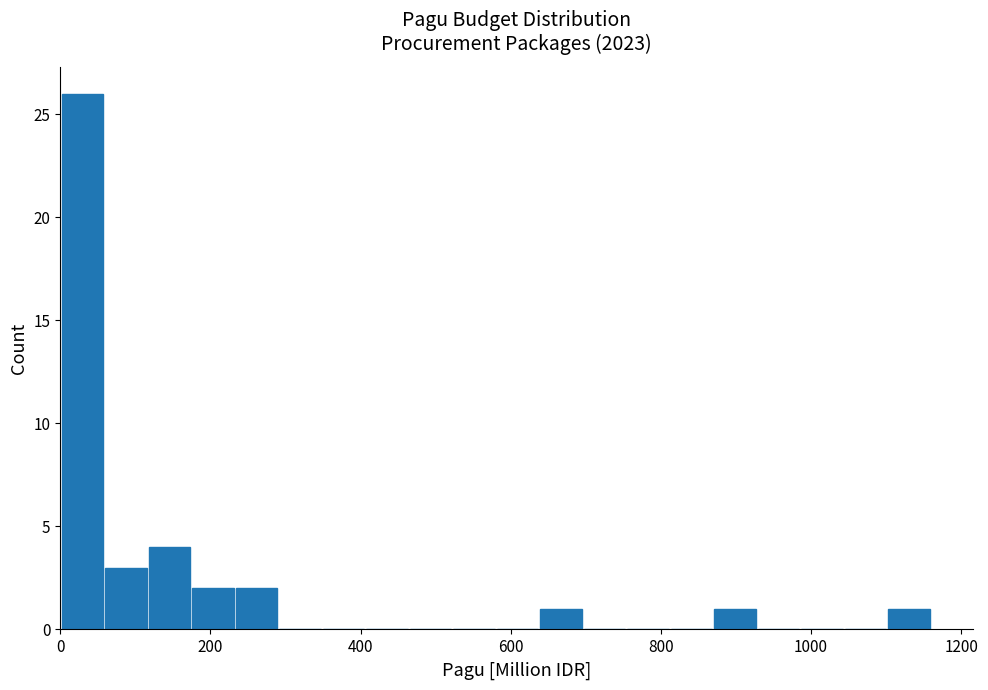

Read against the x-axis, roughly where is the centre of the tallest bar?

20